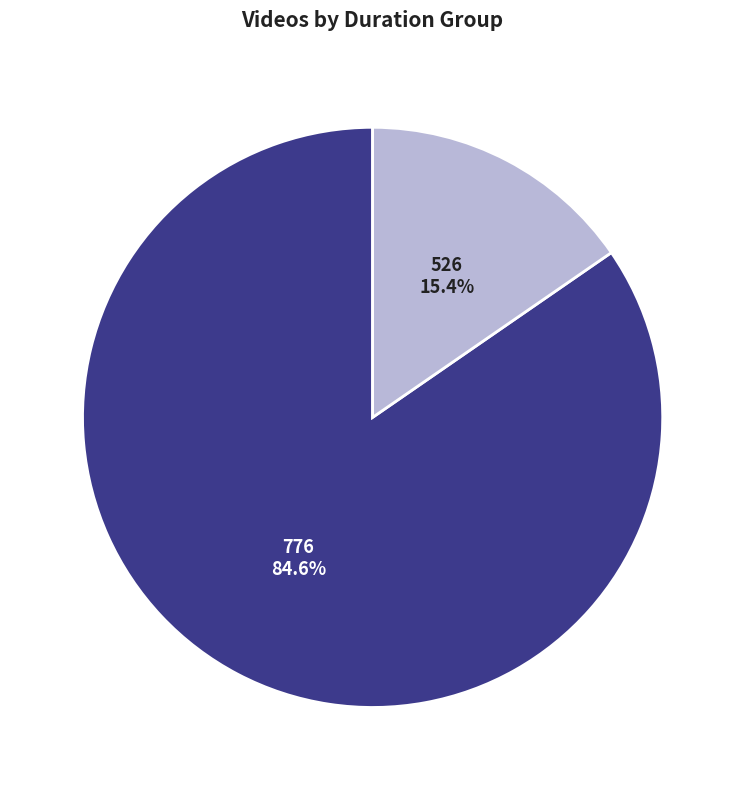

Which has a higher value, 526 or 776?

776